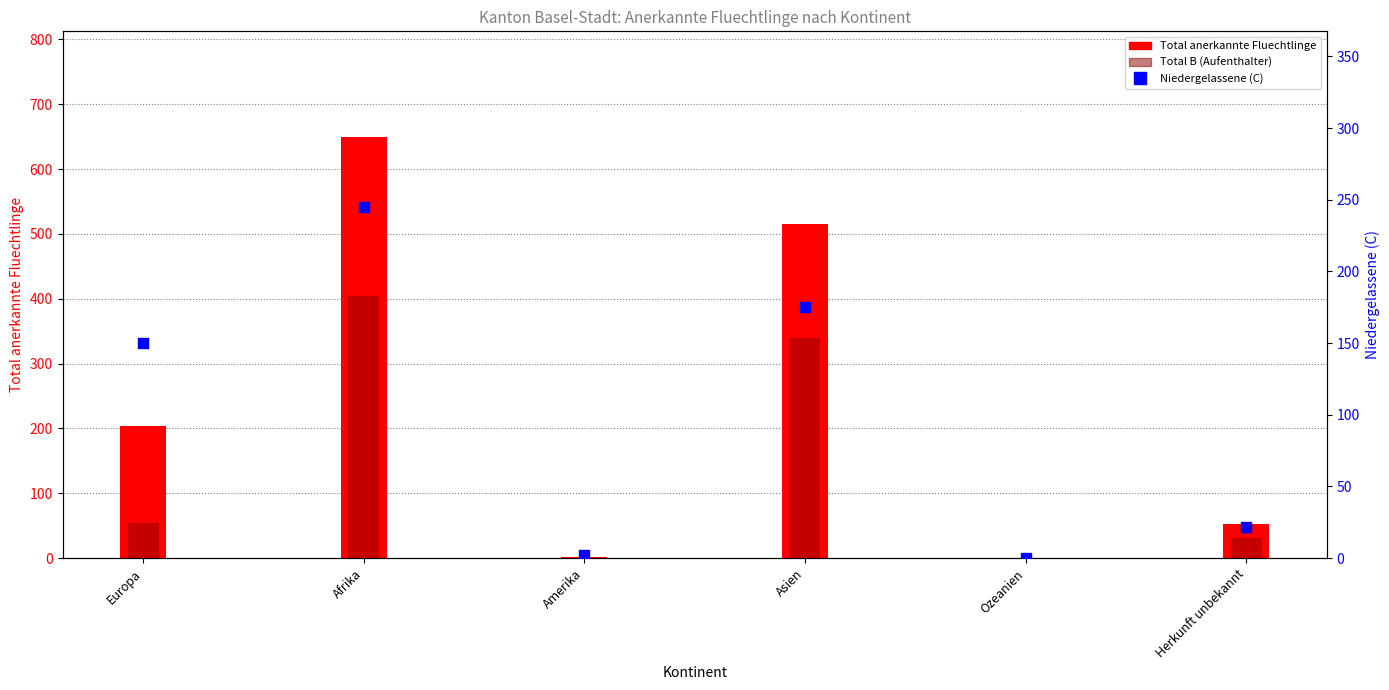

At which category is the sum across all series the highest?

Afrika